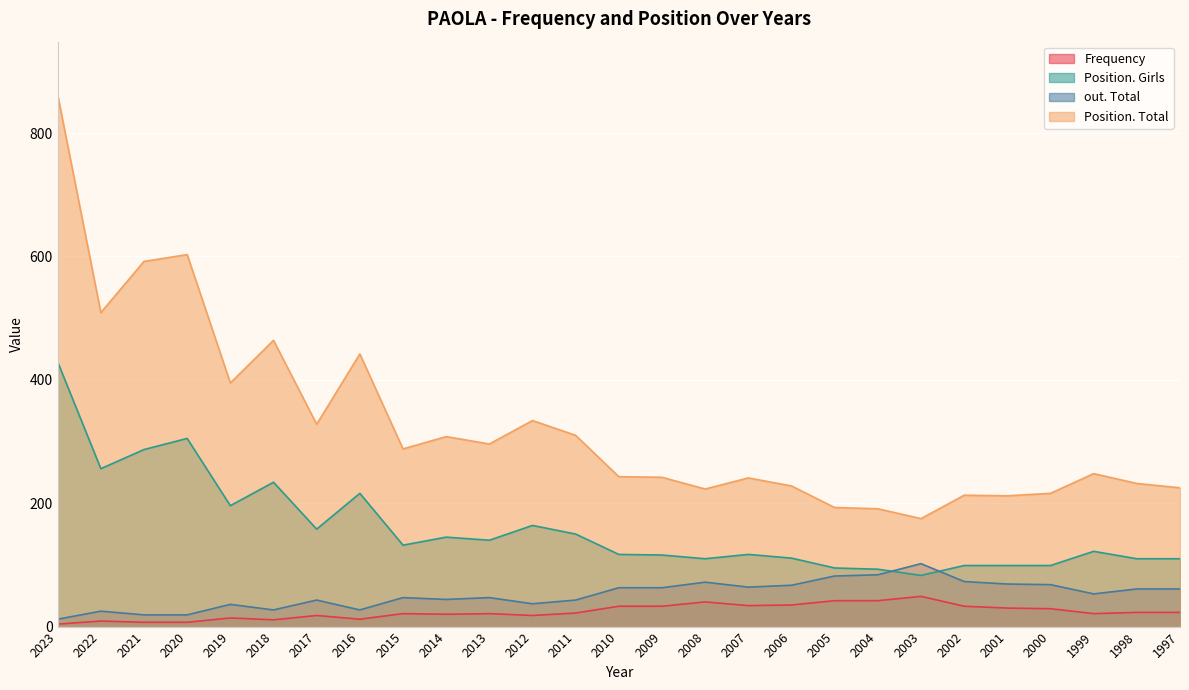

What is the difference between the maximum and second lowest values in the Position. Girls series?

336